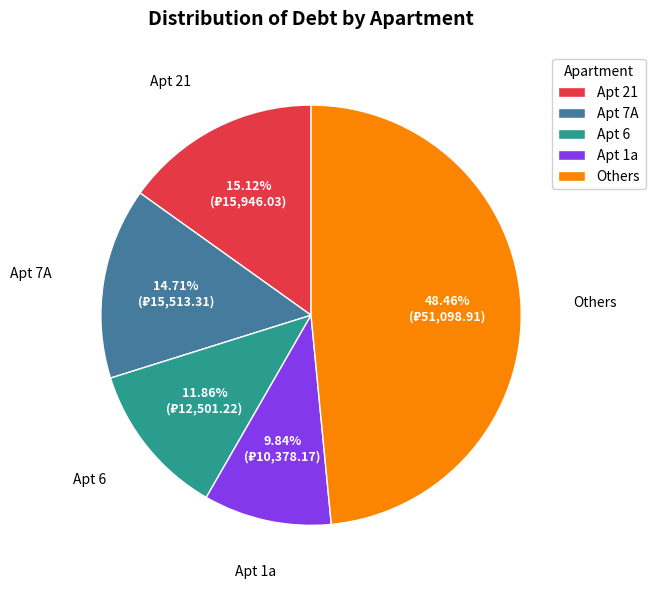

Between Apt 21 and Apt 6, which is larger?

Apt 21